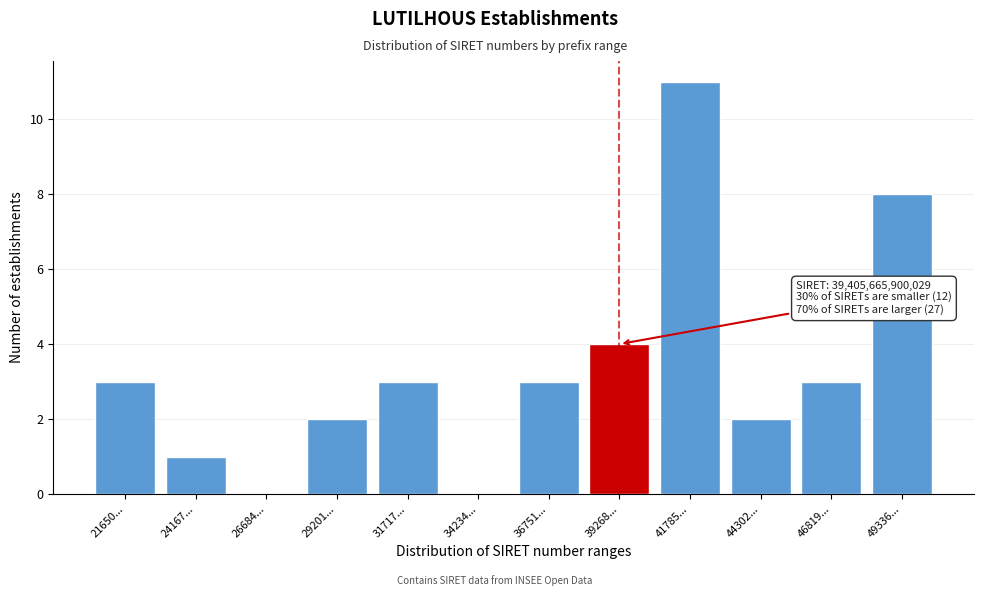

Reading left to right, transcribe all the data shown in this chart.

21650...=3	24167...=1	26684...=0	29201...=2	31717...=3	34234...=0	36751...=3	39268...=4	41785...=11	44302...=2	46819...=3	49336...=8